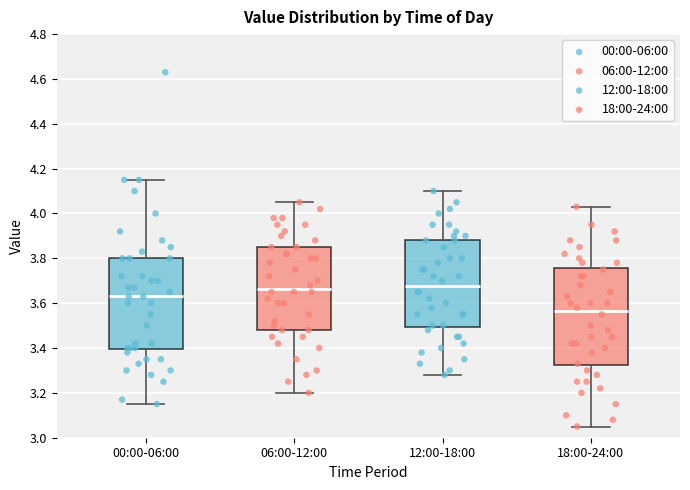

Reading left to right, transcribe this box plot: for each box, give where its median line is, the range the box spans, and where its two whiskers end, as read against the y-axis. The values are not printed on the chart, so give them approximately, as read against the axis.

00:00-06:00: median 3.64, box 3.40 to 3.80, whiskers 3.16 to 4.16
06:00-12:00: median 3.66, box 3.48 to 3.86, whiskers 3.20 to 4.06
12:00-18:00: median 3.68, box 3.50 to 3.88, whiskers 3.28 to 4.10
18:00-24:00: median 3.56, box 3.32 to 3.76, whiskers 3.06 to 4.04